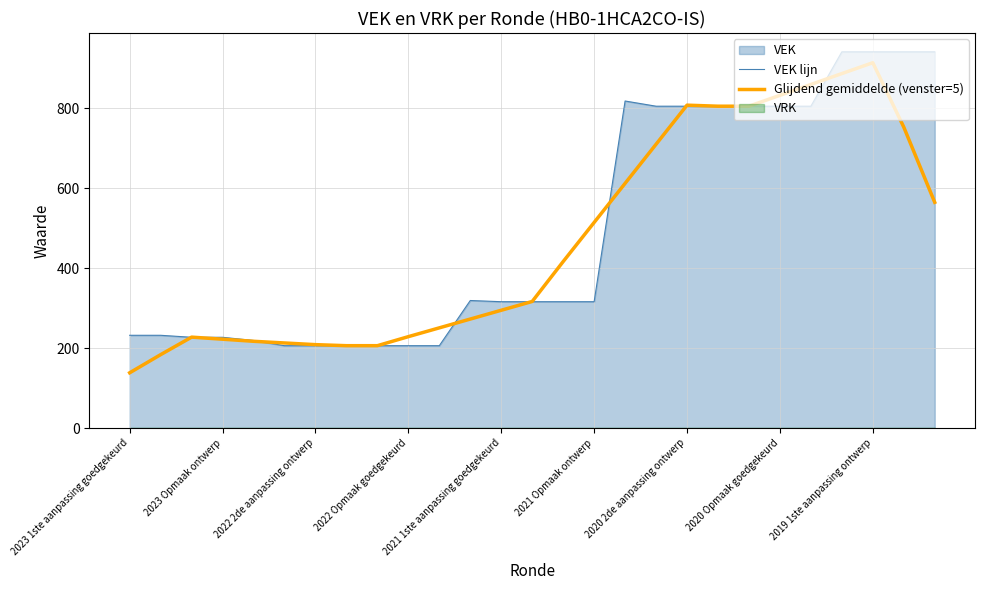

Where is Glijdend gemiddelde (venster=5) nearest to the value 526?

2021 Opmaak ontwerp